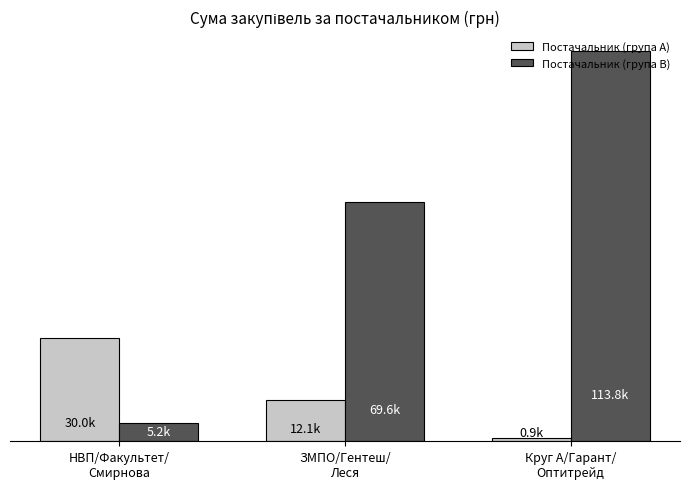

What are all the series names shown in the legend?

Постачальник (група A), Постачальник (група B)